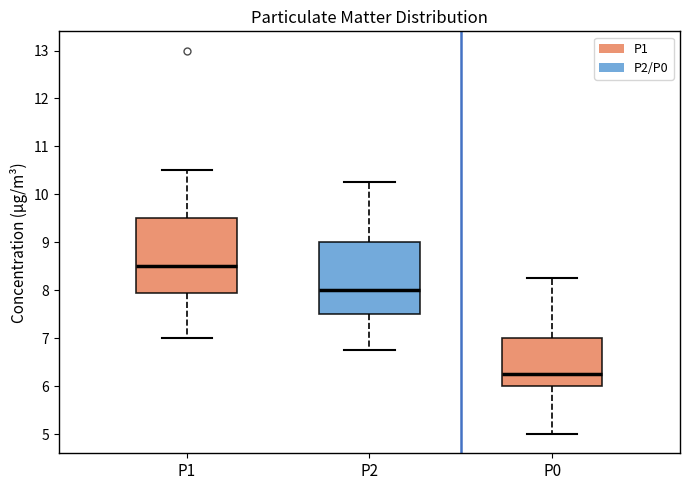

Reading left to right, read every box against the y-axis: the position of its median line, the range the box covers, and the ends of its whiskers. The values are not printed on the chart, so give them approximately, as read against the axis.

P1: median 8.5, box 7.9 to 9.5, whiskers 7.0 to 10.5
P2: median 8.0, box 7.5 to 9.0, whiskers 6.8 to 10.3
P0: median 6.3, box 6.0 to 7.0, whiskers 5.0 to 8.3